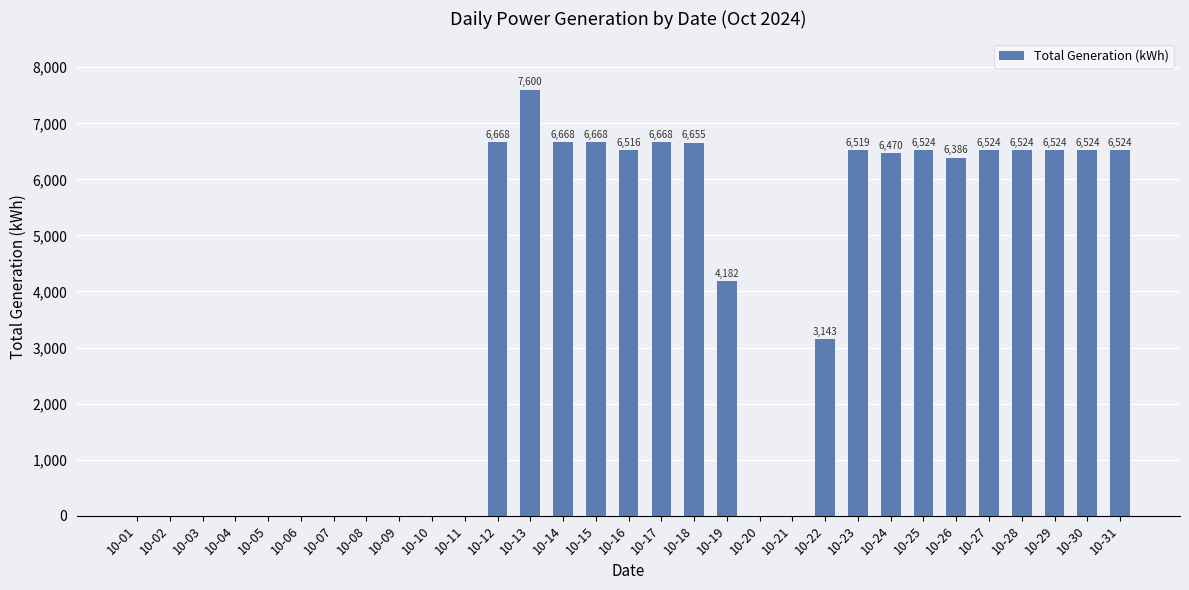

True or false: the data shows 11021 at 10-23.

False